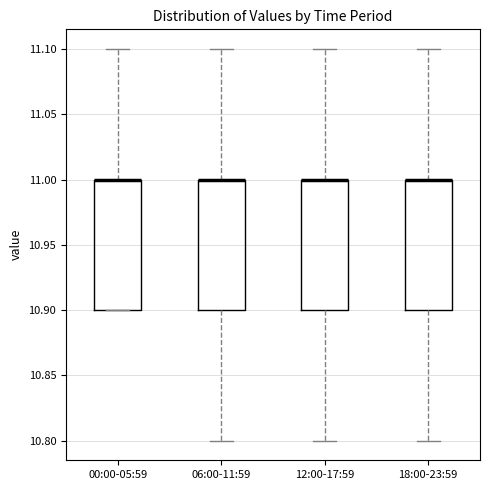

Reading left to right, read every box against the y-axis: the position of its median line, the range the box covers, and the ends of its whiskers. The values are not printed on the chart, so give them approximately, as read against the axis.

00:00-05:59: median 11.0 (drawn on the box's upper edge), box 10.9 to 11.0, whiskers 10.9 to 11.1
06:00-11:59: median 11.0 (drawn on the box's upper edge), box 10.9 to 11.0, whiskers 10.8 to 11.1
12:00-17:59: median 11.0 (drawn on the box's upper edge), box 10.9 to 11.0, whiskers 10.8 to 11.1
18:00-23:59: median 11.0 (drawn on the box's upper edge), box 10.9 to 11.0, whiskers 10.8 to 11.1